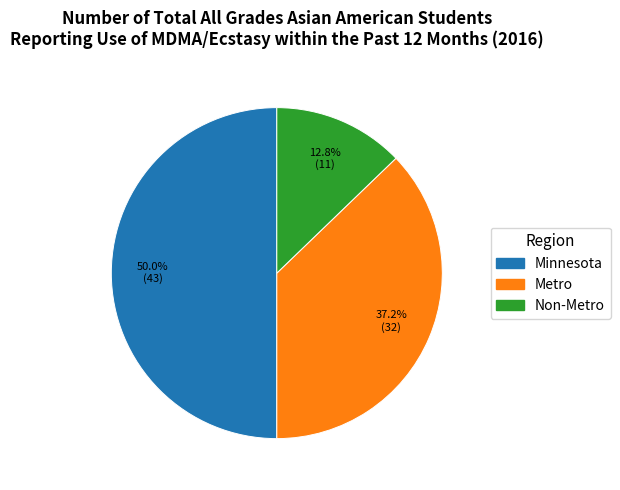

Between Non-Metro and Metro, which is larger?

Metro